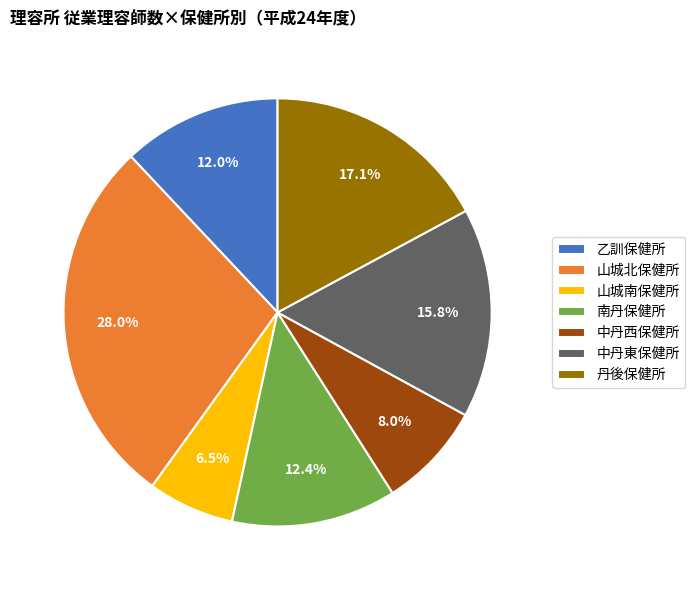

What percentage is the 中丹西保健所 slice, to the nearest percent?

8%